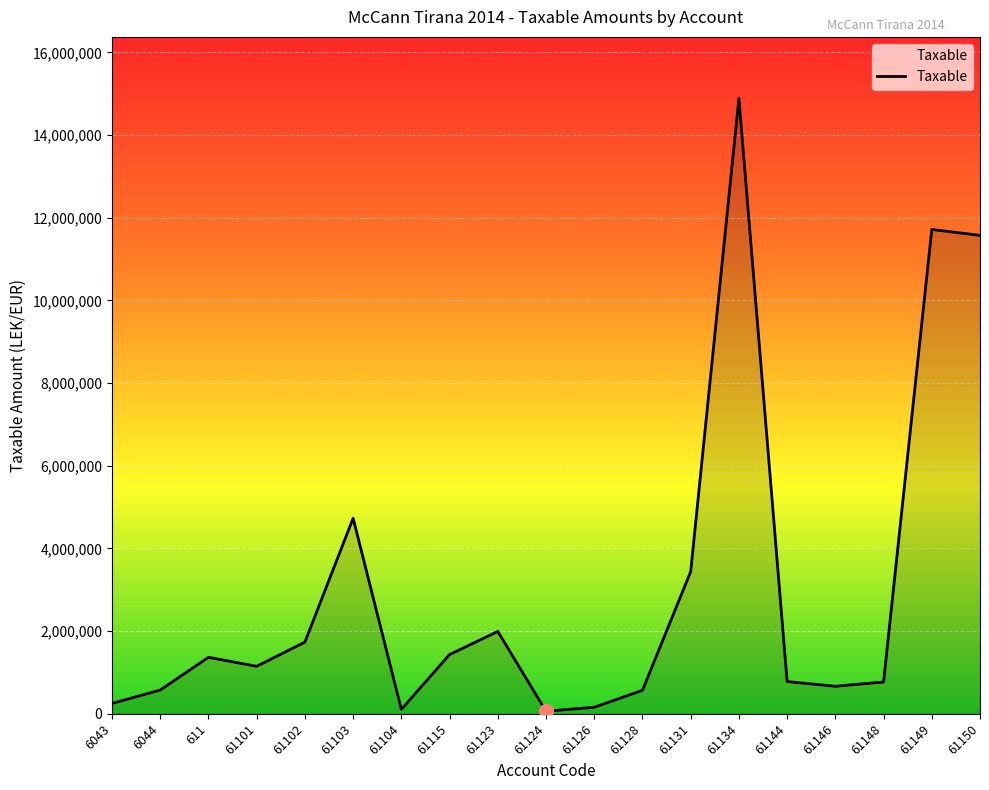

What is the maximum value shown in the chart?

14887859.8